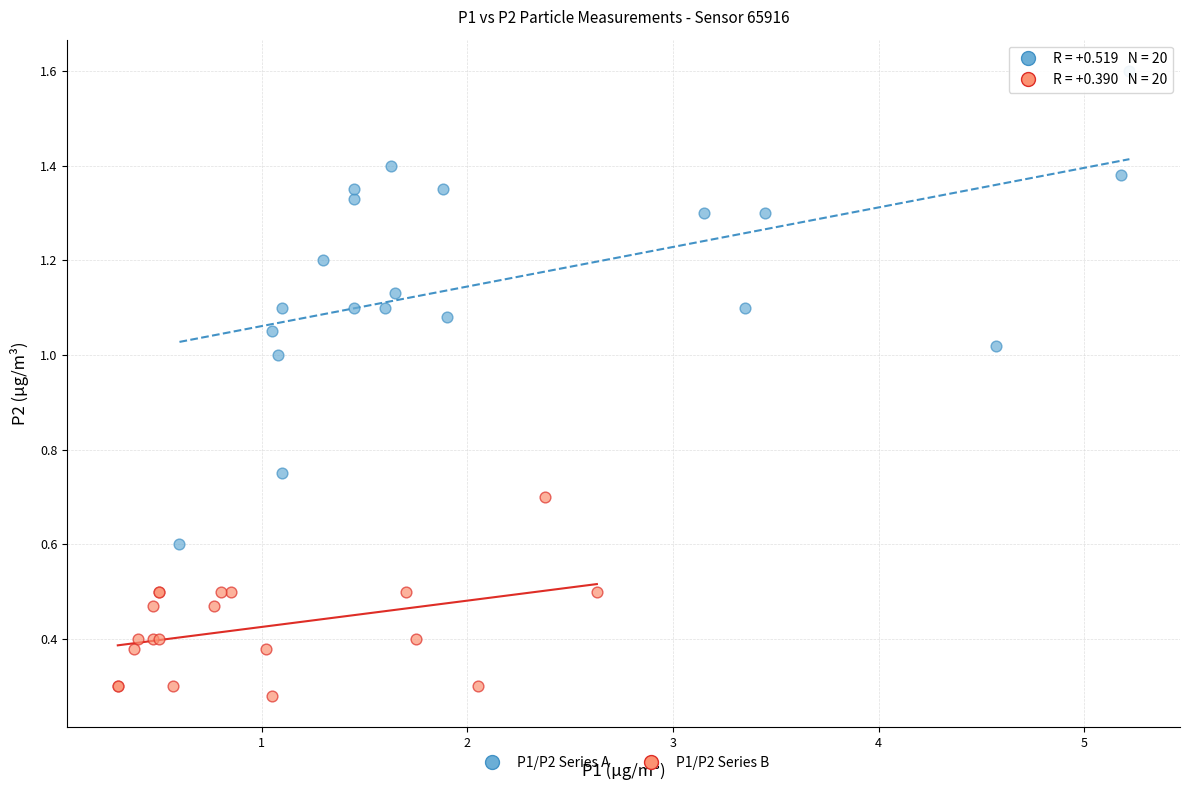

Which series contains the highest Y value?

P1/P2 Series A